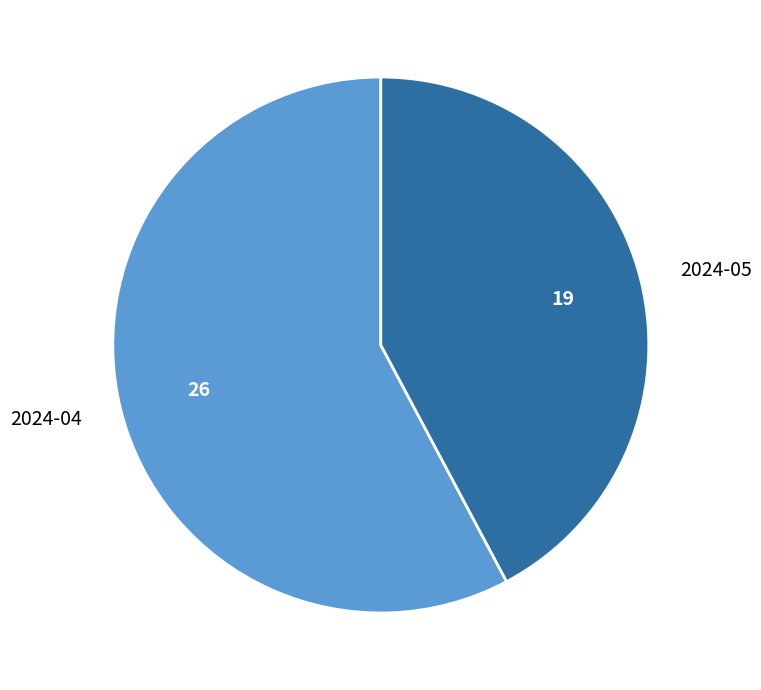

How many segments does this pie chart have?

2